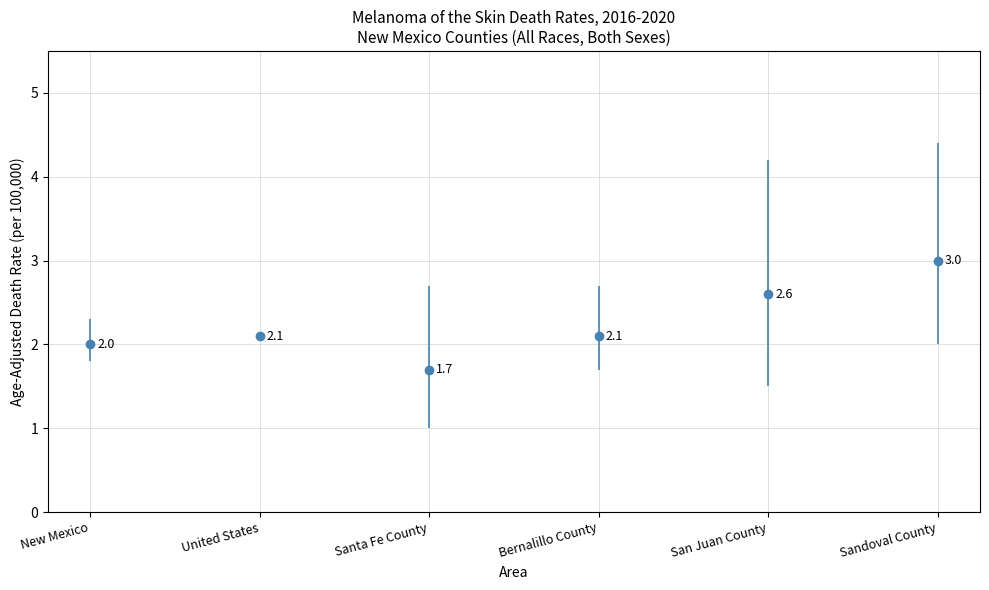

Approximately how many times larger is the value at San Juan County compared to Bernalillo County?

1.2